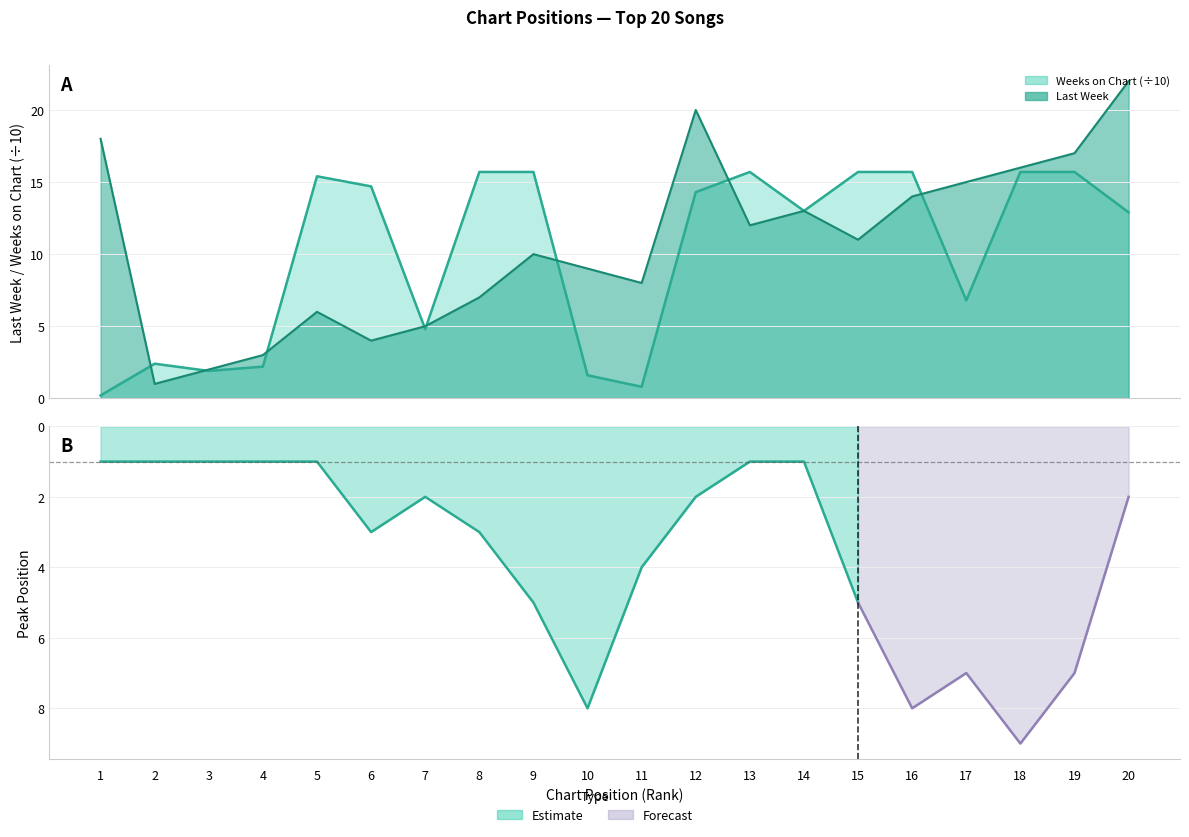

How many interior local valleys does the Last Week series have?

5